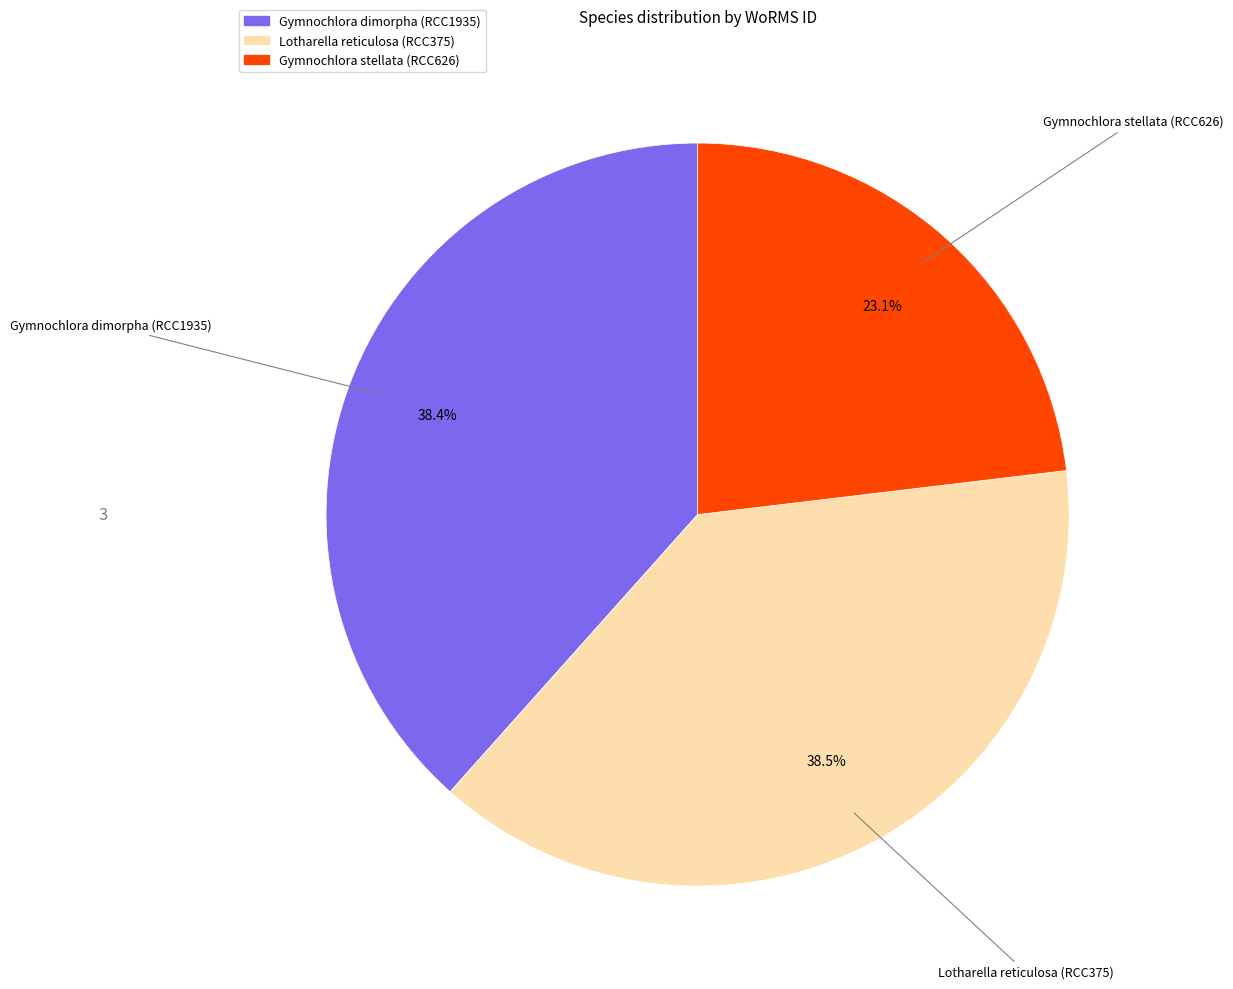

What percentage is the Gymnochlora stellata (RCC626) slice, to the nearest percent?

23%